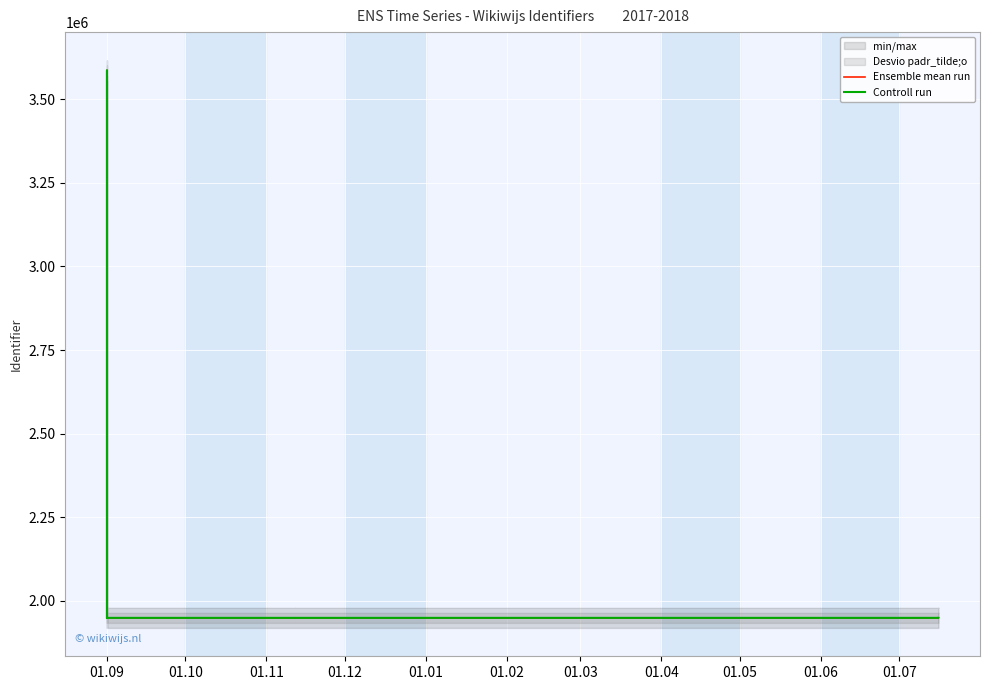

What is the total value across all series at 01.06?

3897714